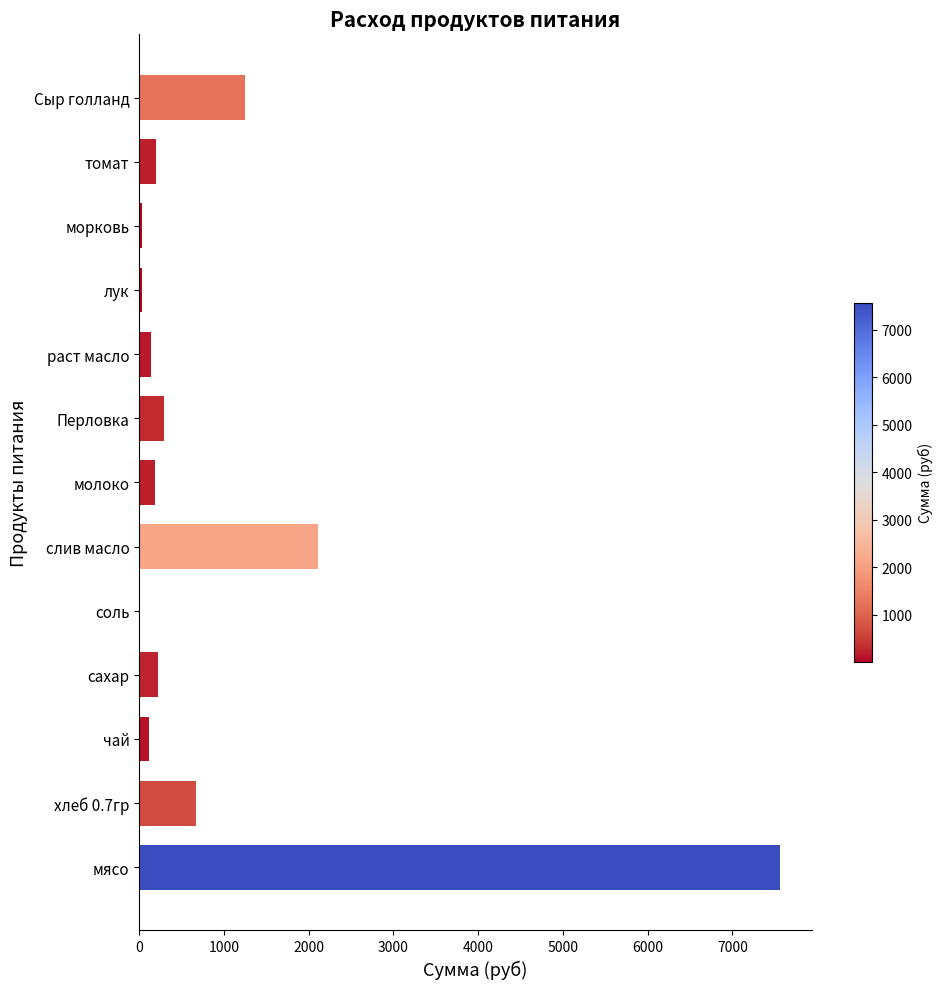

What is the sum of all values?

12813.0